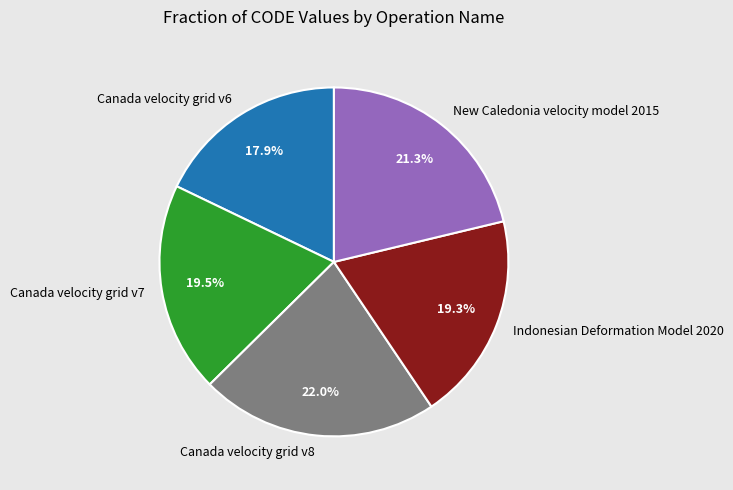

Which slice is the largest?

Canada velocity grid v8